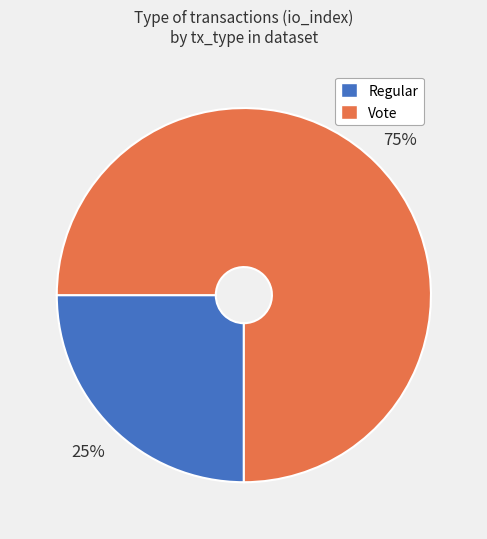

Does Vote account for over 50% of the chart?

Yes